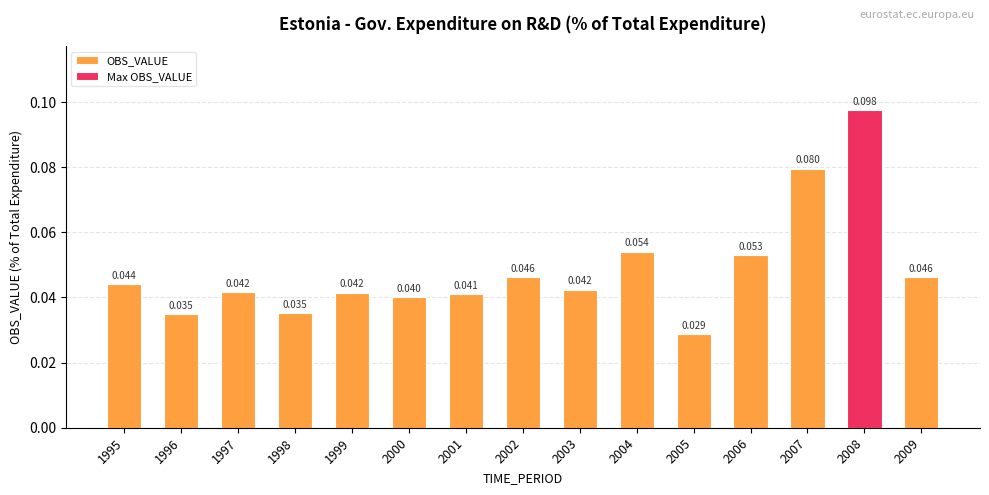

True or false: the data shows 0.0 at 1998.

False